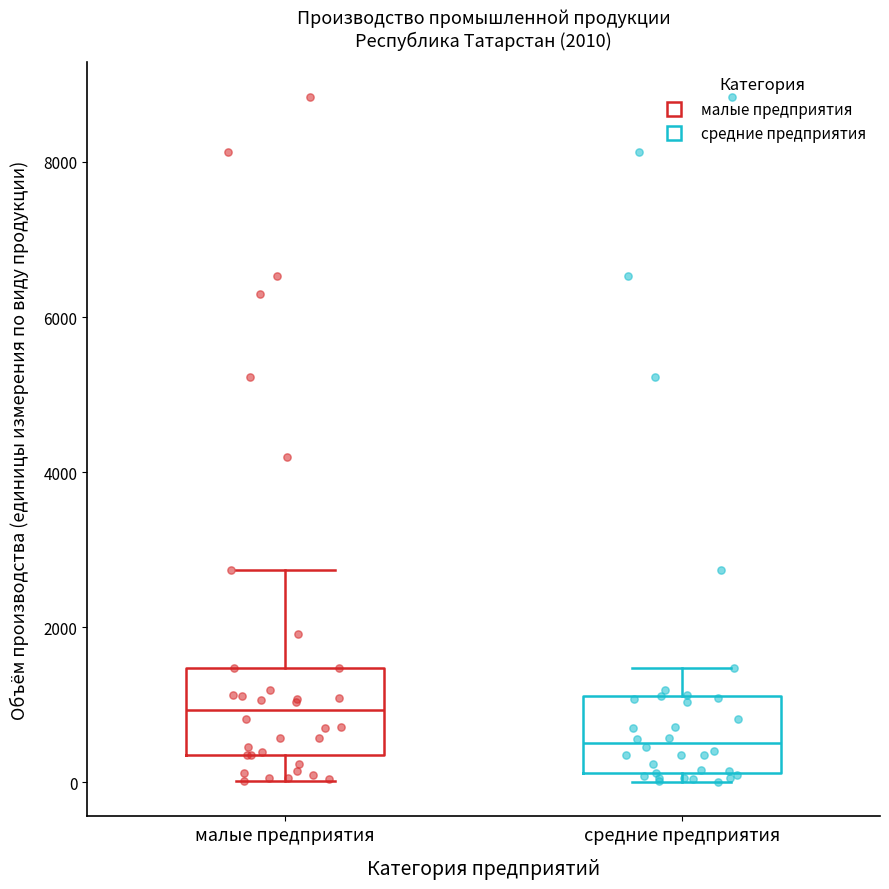

Reading left to right, transcribe this box plot: for each box, give where its median line is, the range the box spans, and where its two whiskers end, as read against the y-axis. The values are not printed on the chart, so give them approximately, as read against the axis.

малые предприятия: median 1000, box 400 to 1400, whiskers 0 to 2800
средние предприятия: median 600, box 200 to 1200, whiskers 0 to 1400